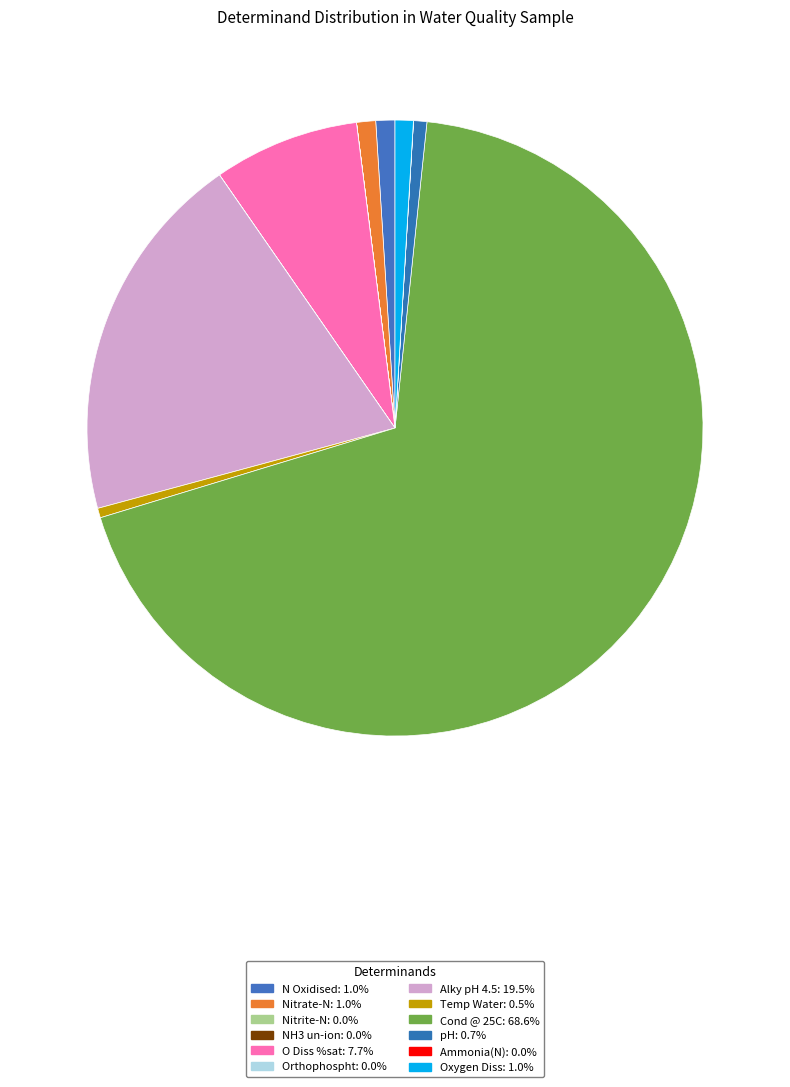

Rank the categories by value from highest to lowest.

Cond @ 25C, Alky pH 4.5, O Diss %sat, N Oxidised, Nitrate-N, Oxygen Diss, pH, Temp Water, Ammonia(N), Orthophospht, Nitrite-N, NH3 un-ion